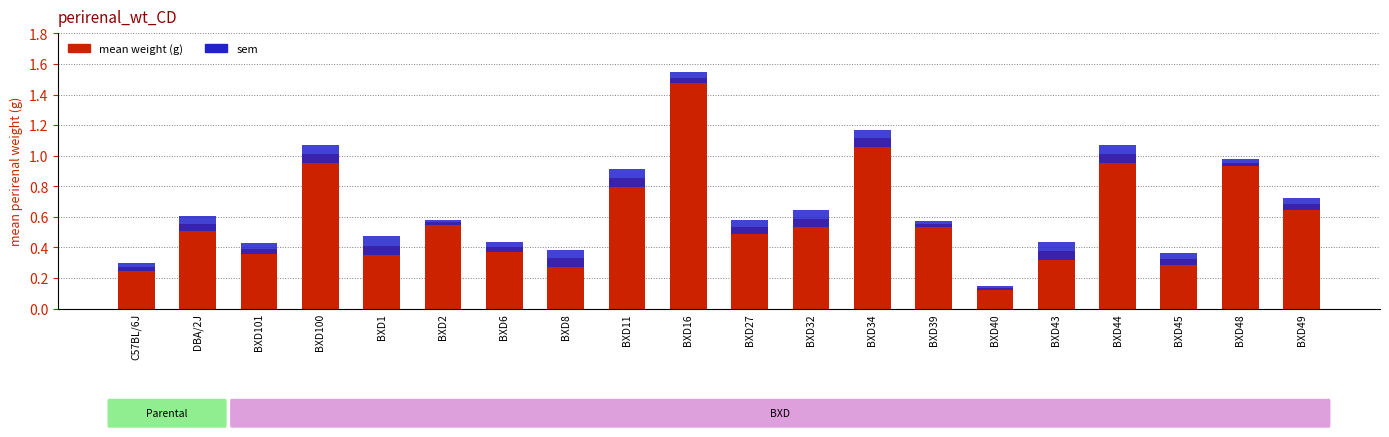

What is the change in value from BXD100 to BXD11?

-0.2